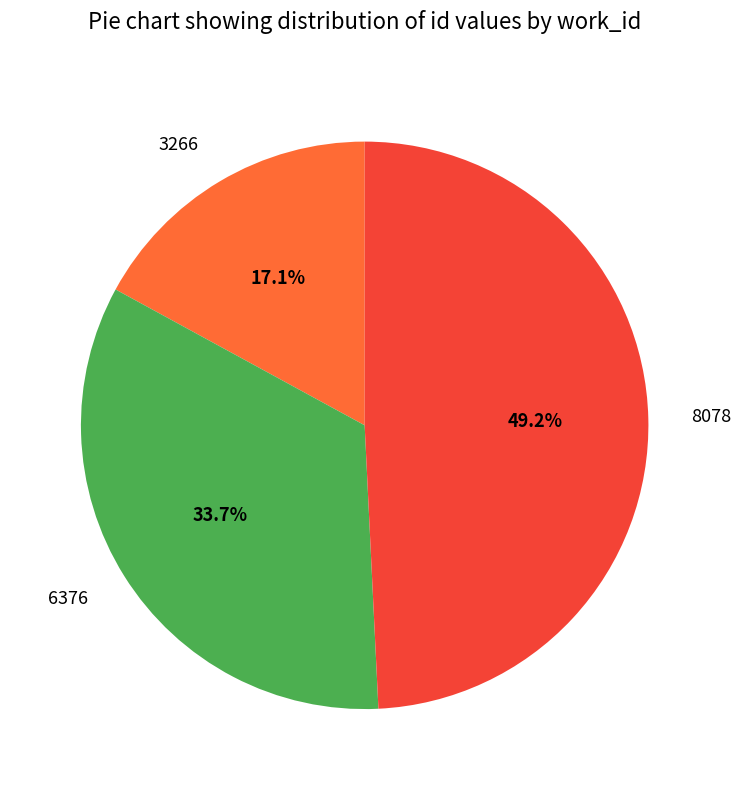

Which slice is the largest?

8078